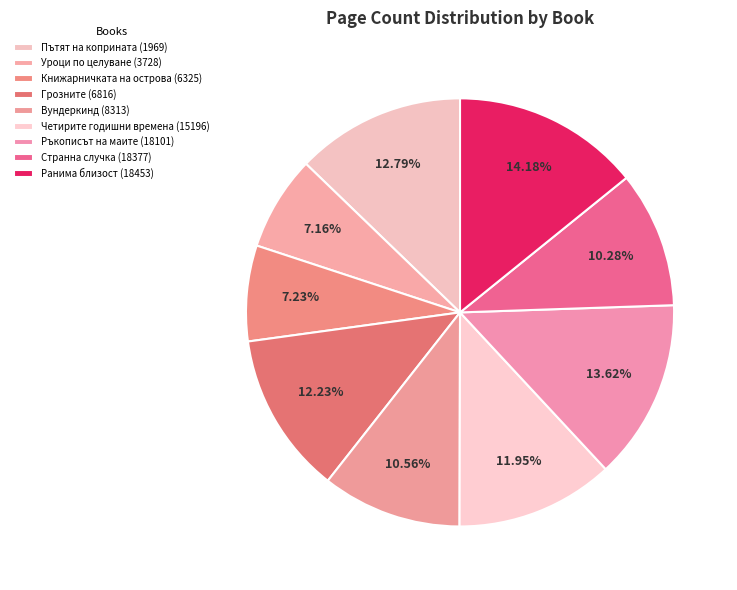

True or false: Ръкописът на маите (18101) accounts for 25% of the total.

False